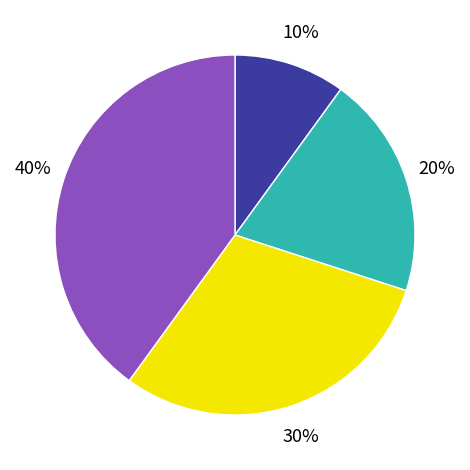

To the nearest percent, what is the average slice percentage?

25%